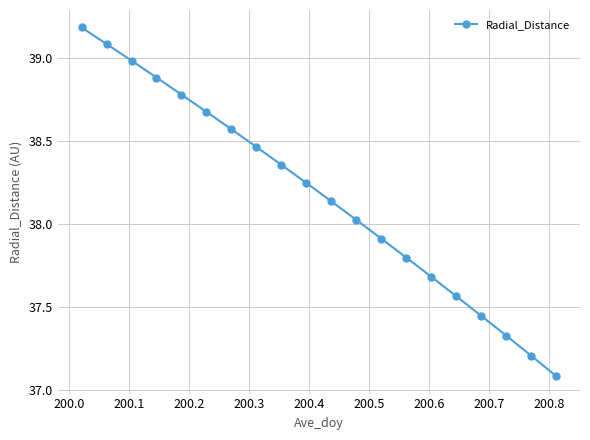

What is the greatest value displayed?

39.2